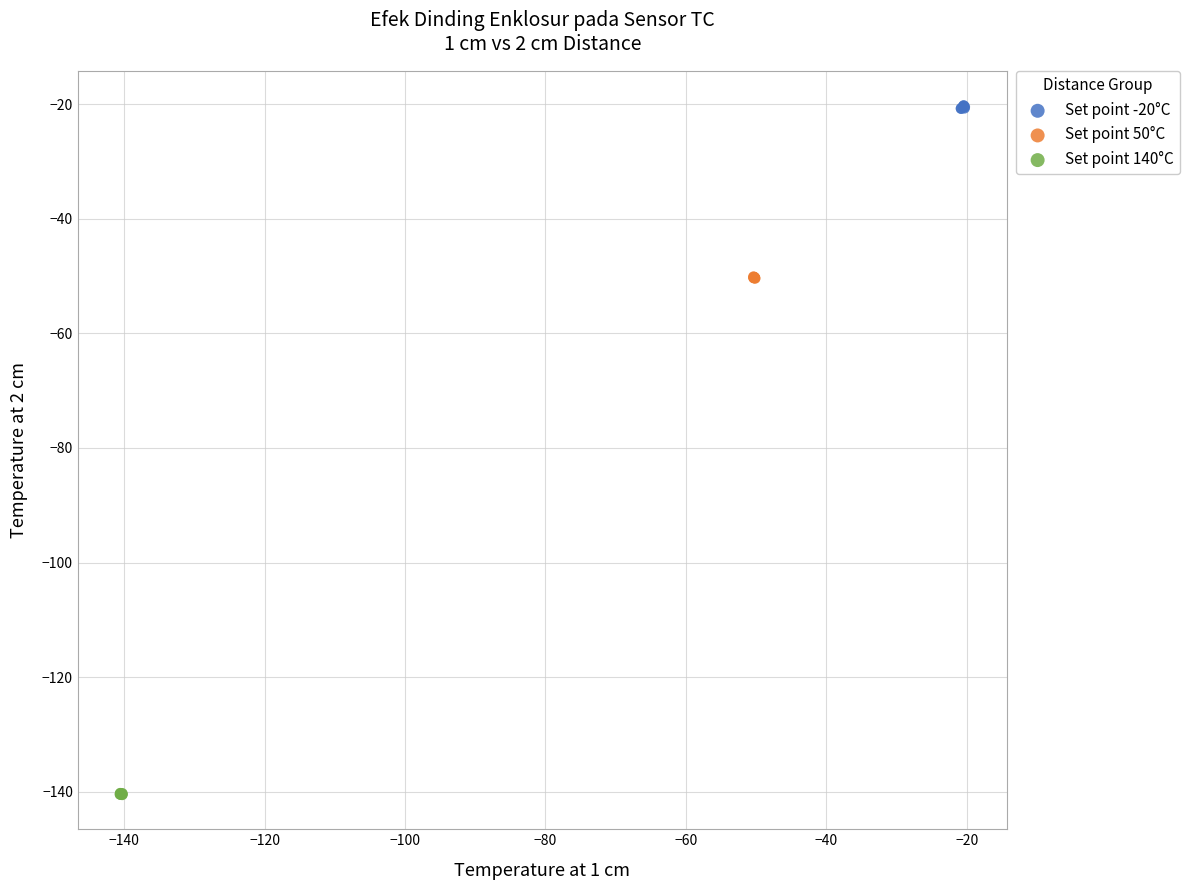

Which series reaches the minimum Y coordinate?

Set point 140°C